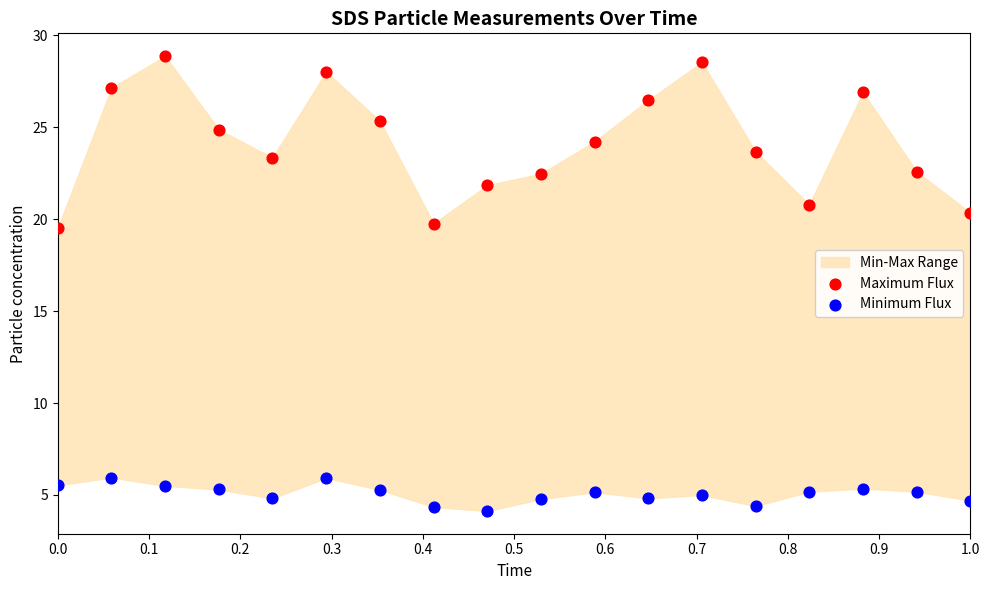

Which series reaches the minimum Y coordinate?

Minimum Flux